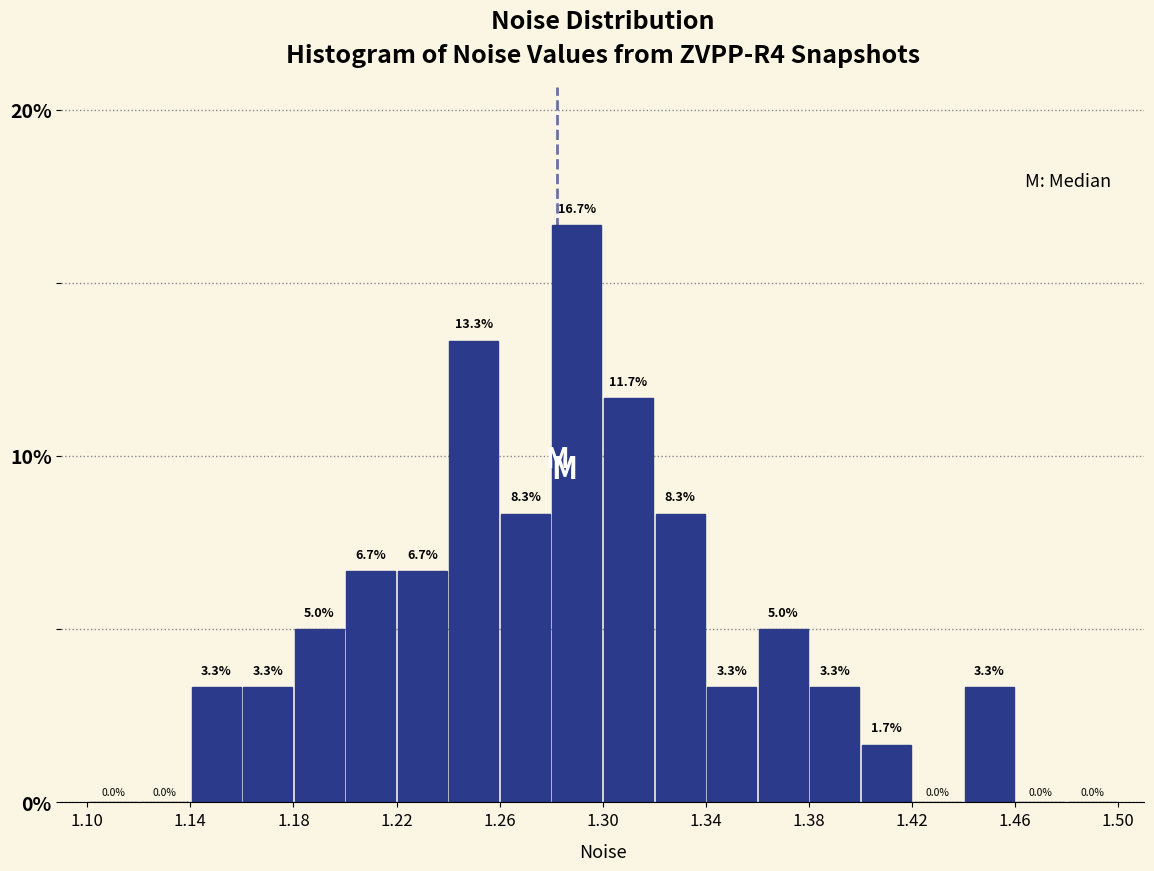

Which range on the x-axis has the tallest bar?

1.28 to 1.30